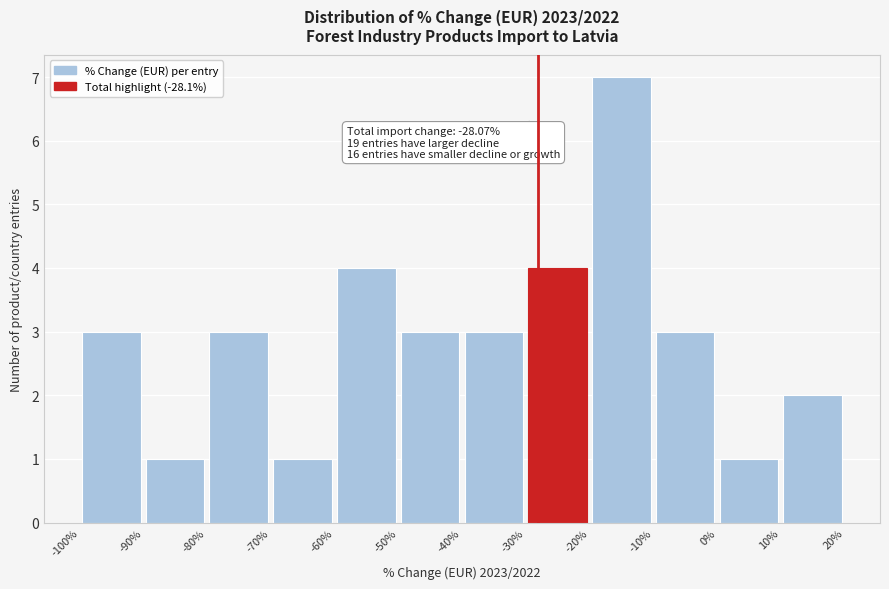

Which range on the x-axis has the tallest bar?

-20% to -10%